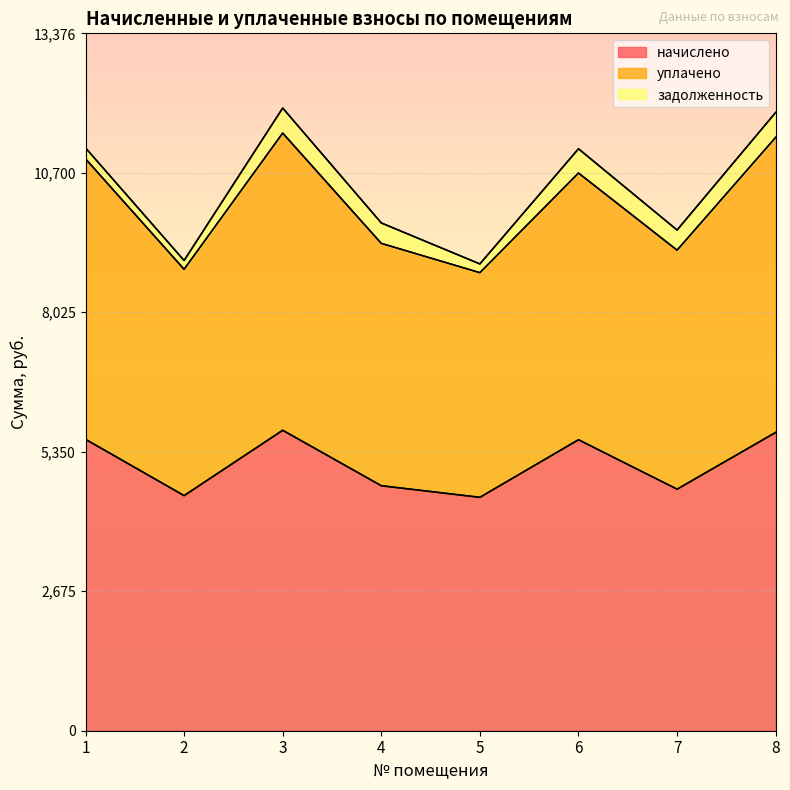

How many data points does each series have?

8